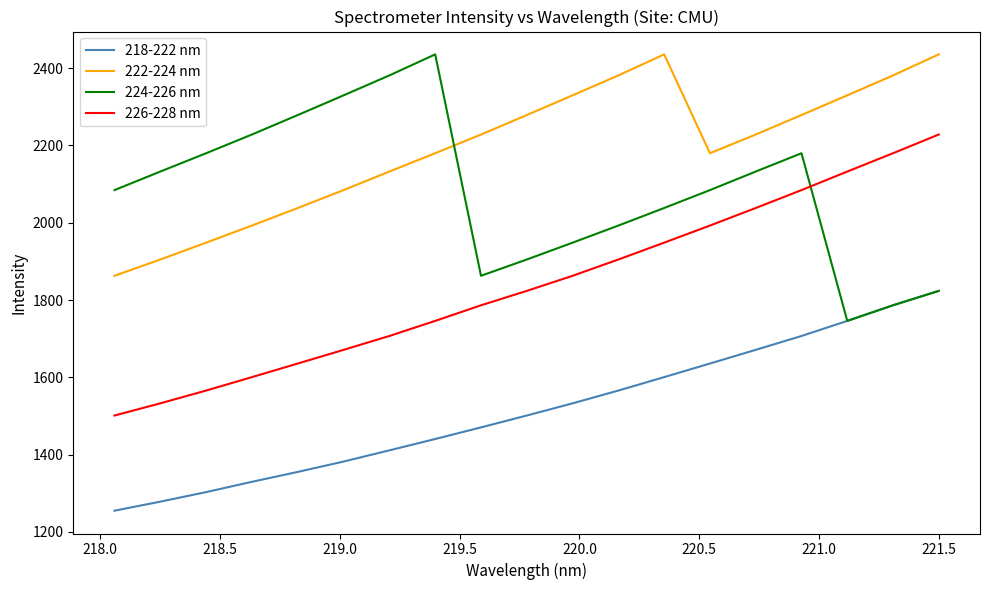

What is the minimum value shown in the chart?

1255.0